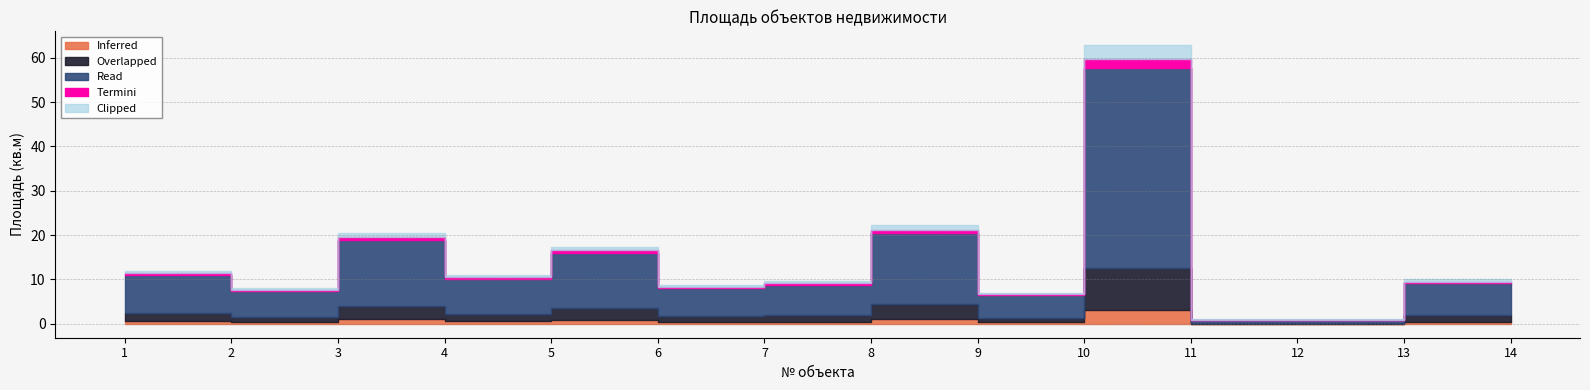

How many lines are shown in the chart?

1